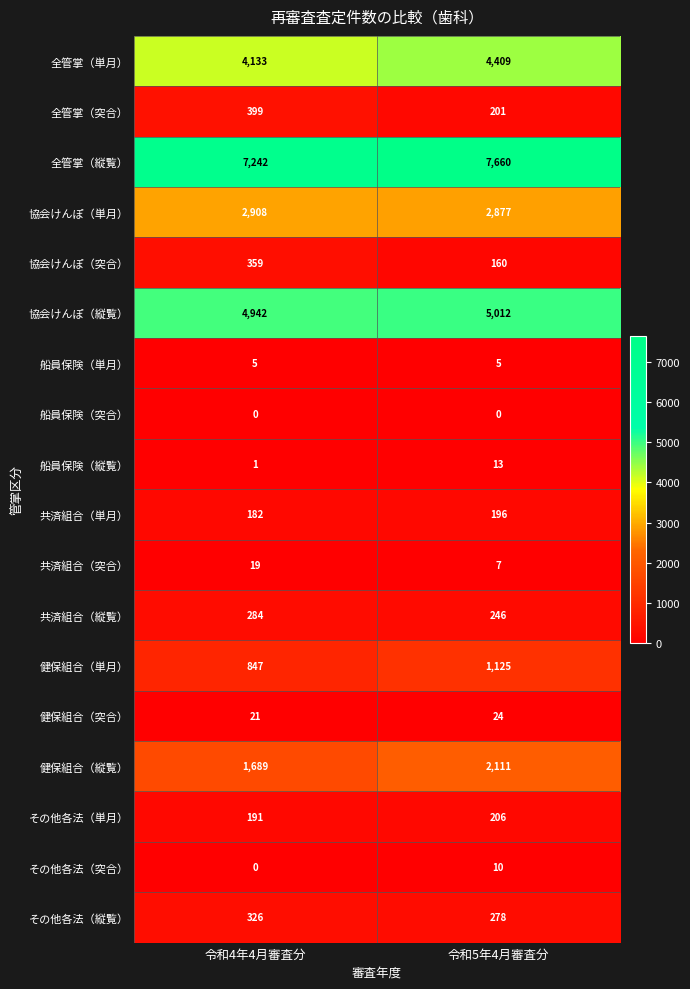

Which series has the widest spread of values?

健保組合（縦覧）